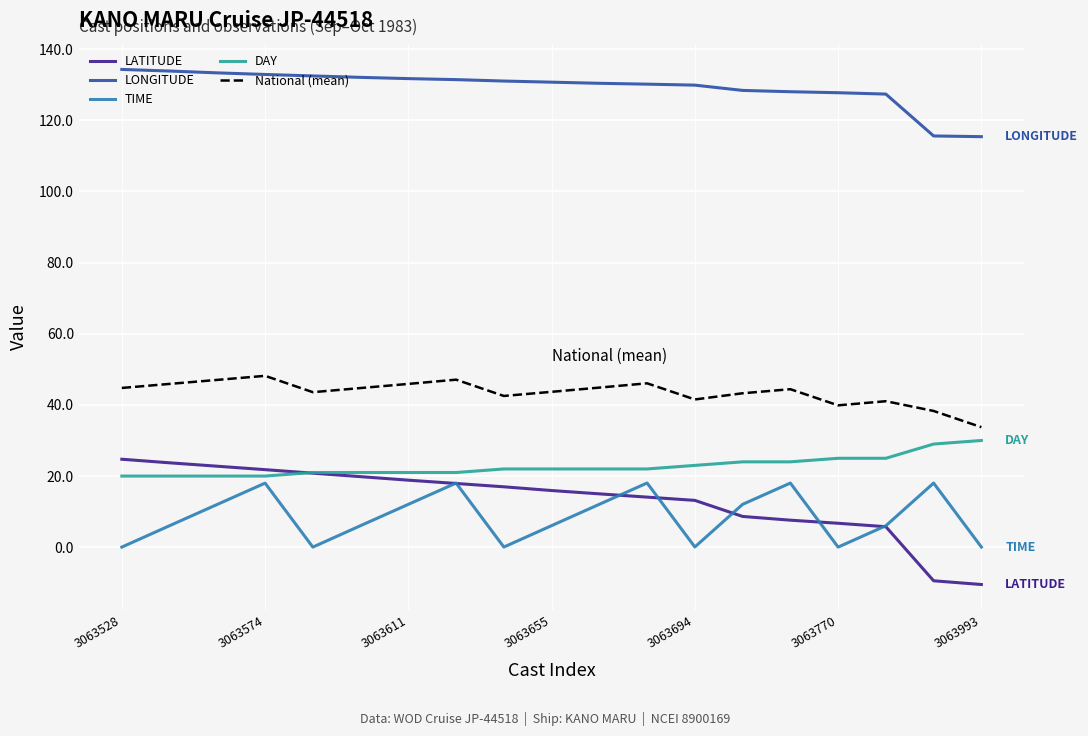

True or false: LONGITUDE and National (mean) intersect in this chart.

False